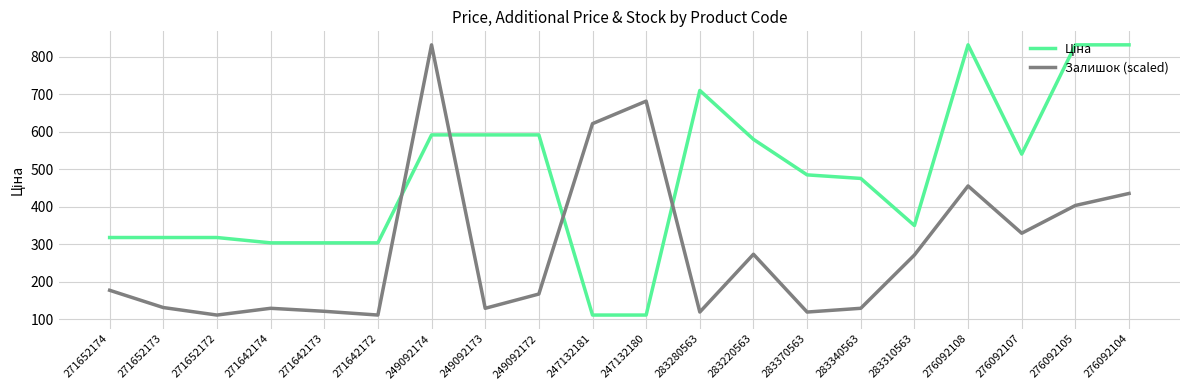

What is the minimum value shown in the chart?

111.8